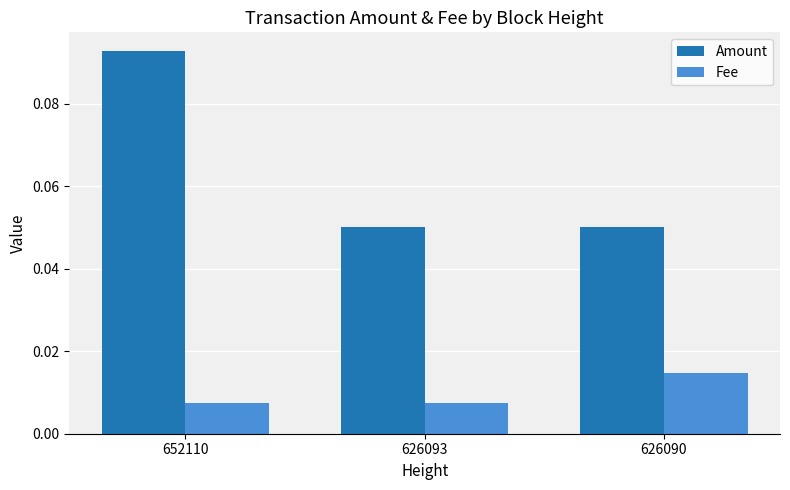

At which label does Amount reach its peak?

652110